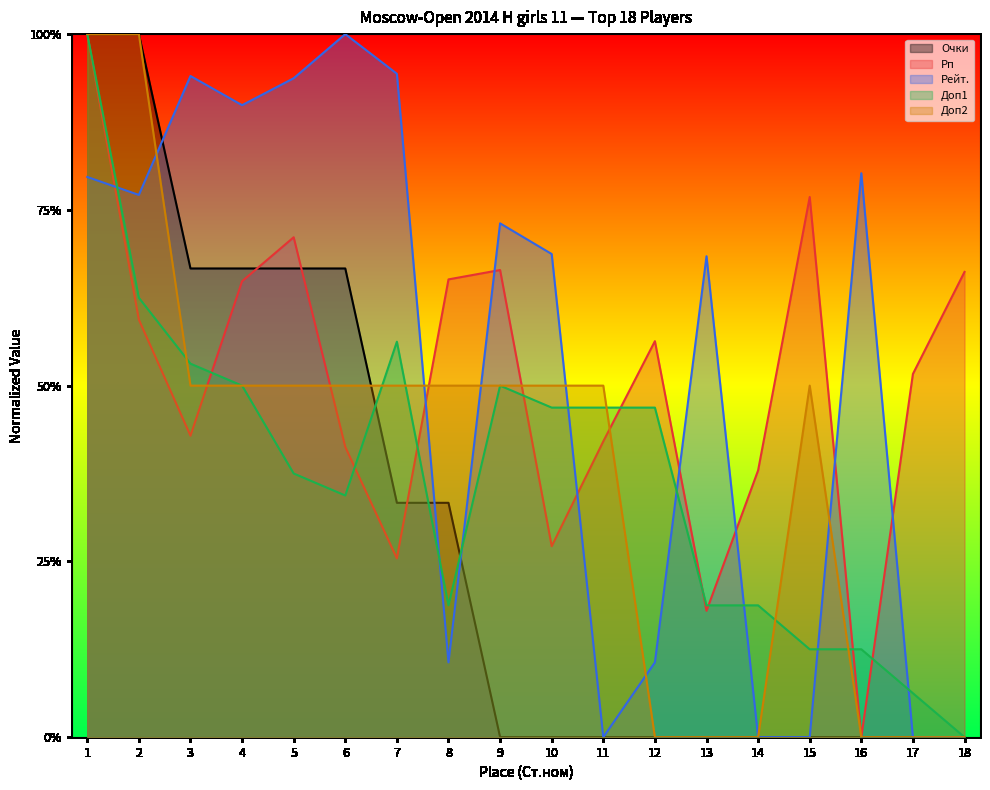

Does the chart have visible grid lines?

No